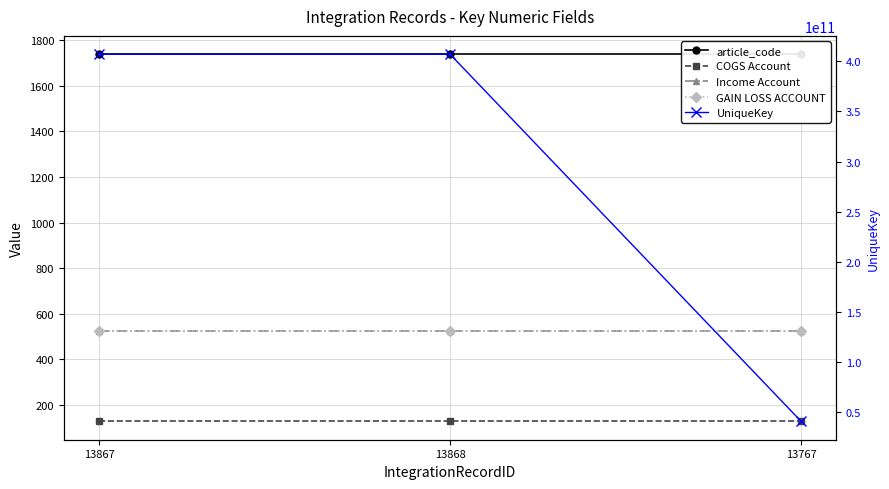

Reading left to right, list all the values displayed in this chart.

article_code: 1738	1738	1738
COGS Account: 128	128	128
Income Account: 523	523	523
GAIN LOSS ACCOUNT: 525	525	525
UniqueKey: 407141234742	407141234743	40714239578